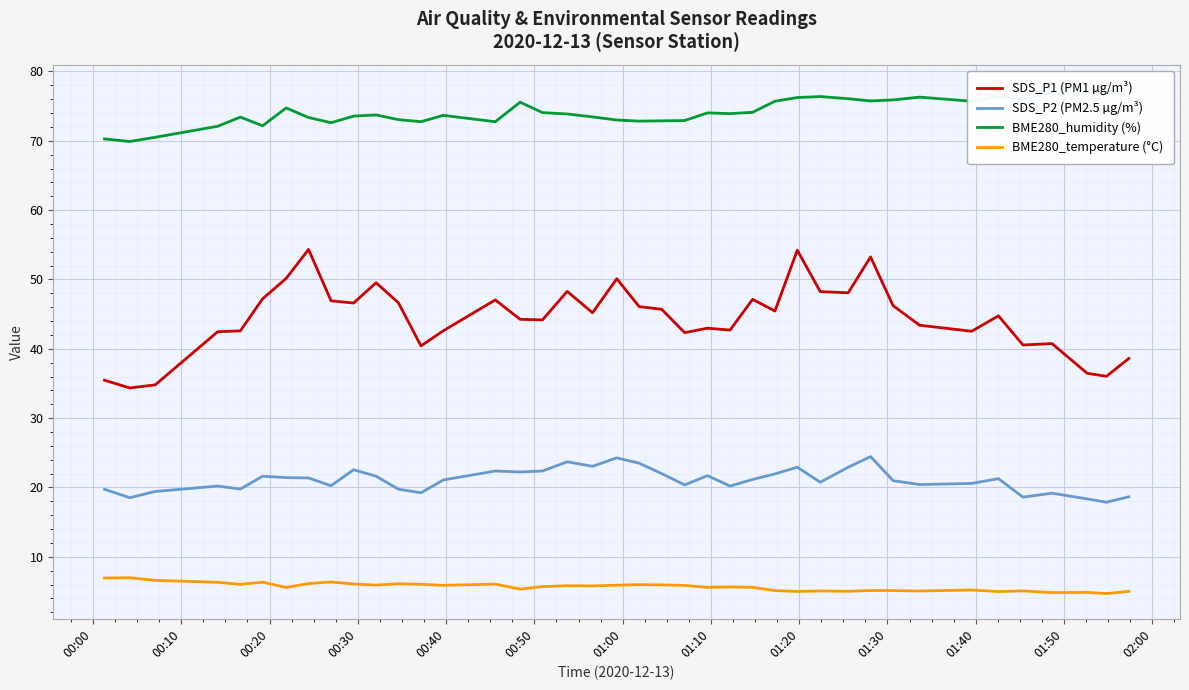

True or false: SDS_P2 (PM2.5 µg/m³) has more than 2 points higher than both neighbors.

True